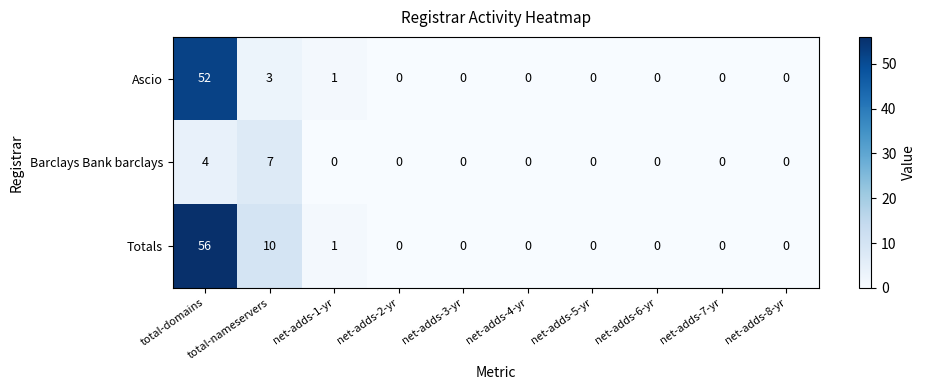

Where is Totals nearest to the value 28?

total-nameservers